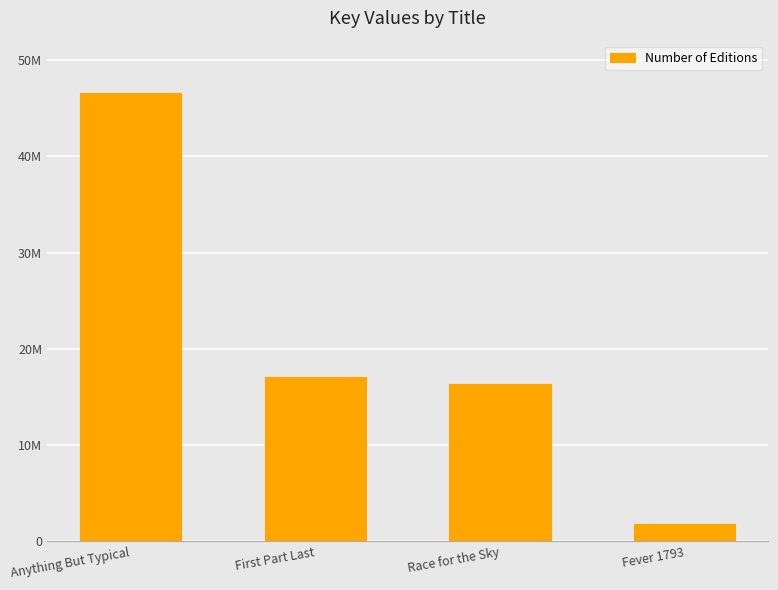

Rank the categories by value from highest to lowest.

Anything But Typical, First Part Last, Race for the Sky, Fever 1793